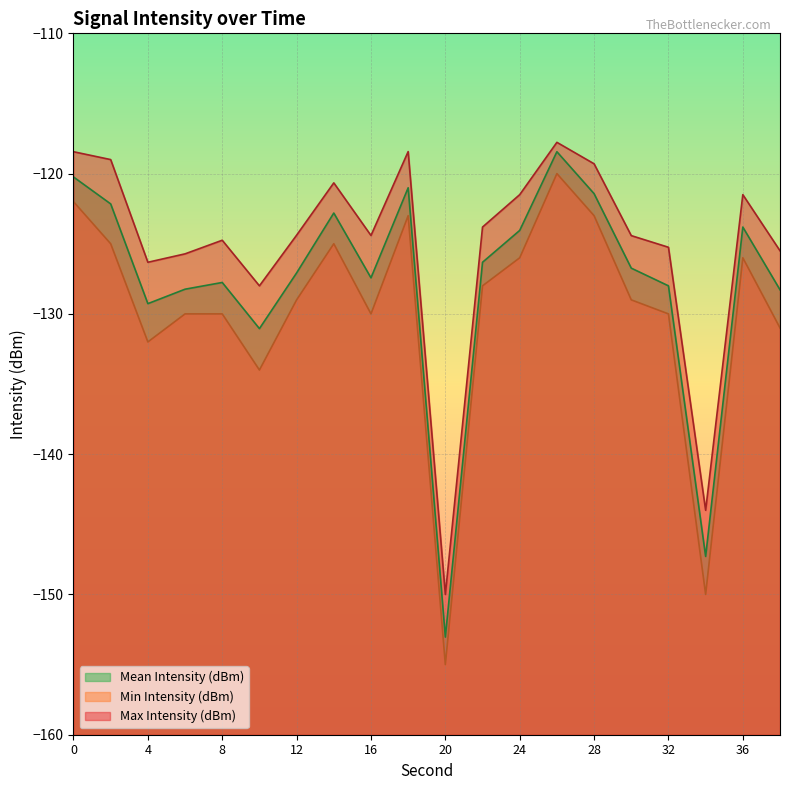

The value of Min Intensity (dBm) at 24 is -126.0. True or false?

True